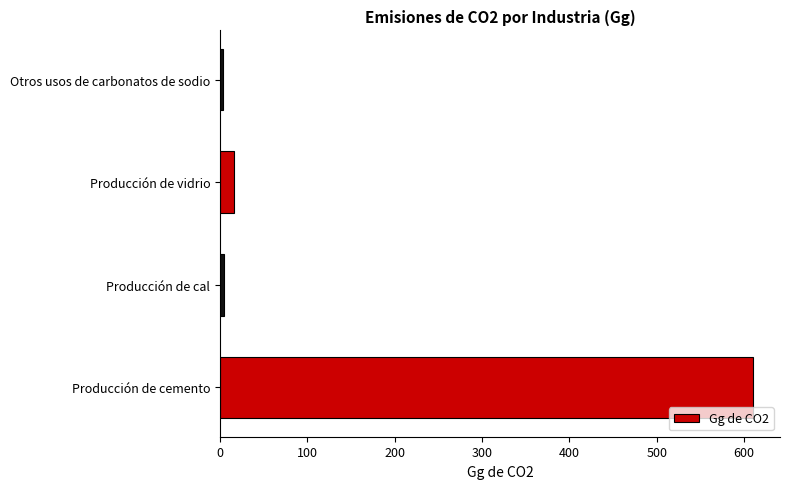

What is the average value?

158.5